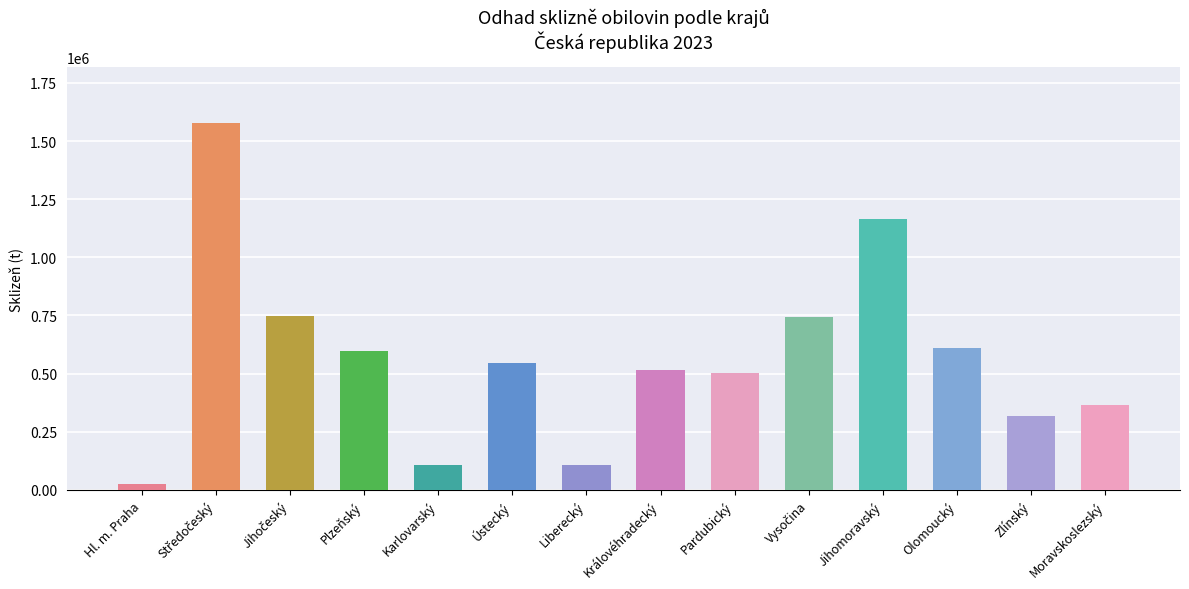

What is the value of the 5th bar from the left?

107890.1